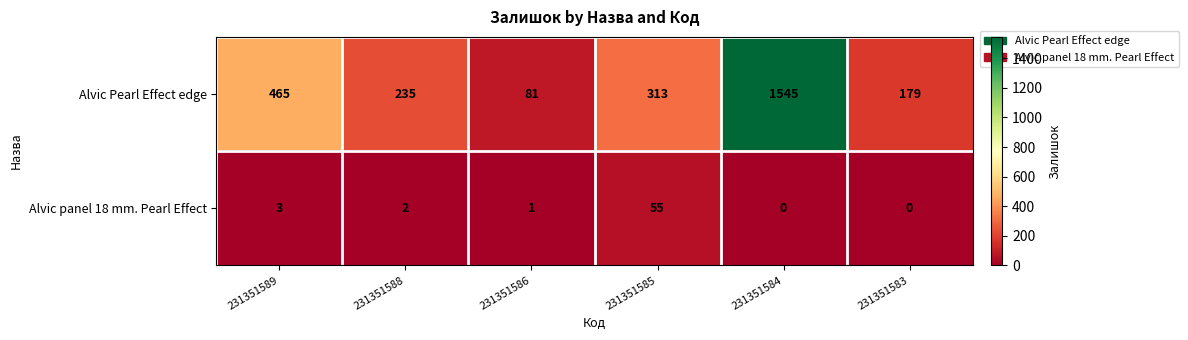

The value of Alvic panel 18 mm. Pearl Effect at 231351589 is 3. True or false?

True